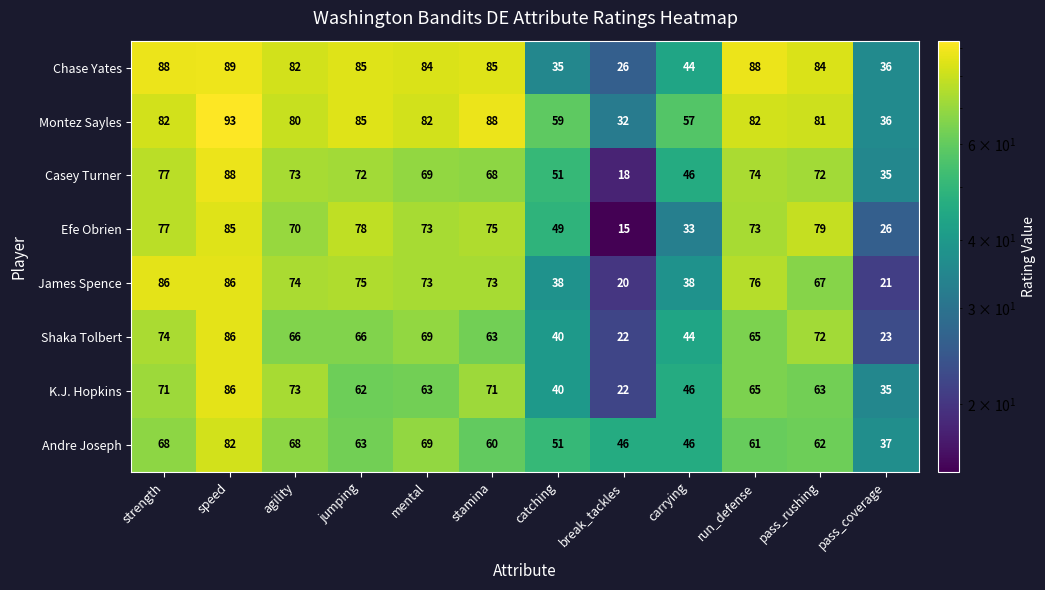

What is the difference between the maximum and second lowest values in the Casey Turner series?

53